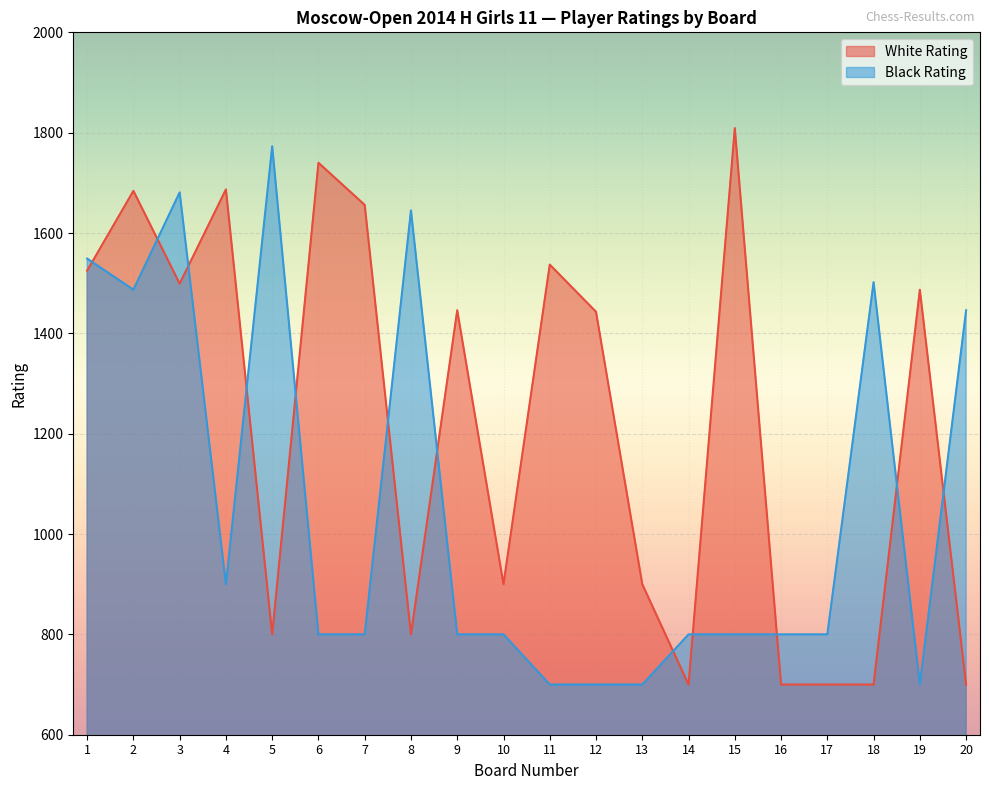

At which label does Black Rating first exceed 800?

1